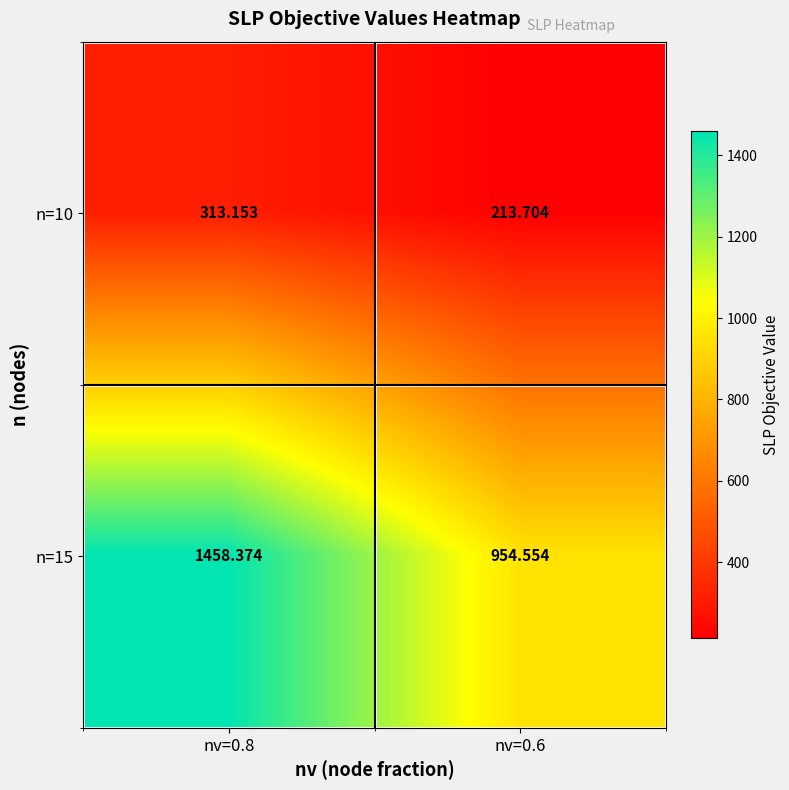

Is the value of n=10 at nv=0.8 greater than the value of n=15 at nv=0.8?

No